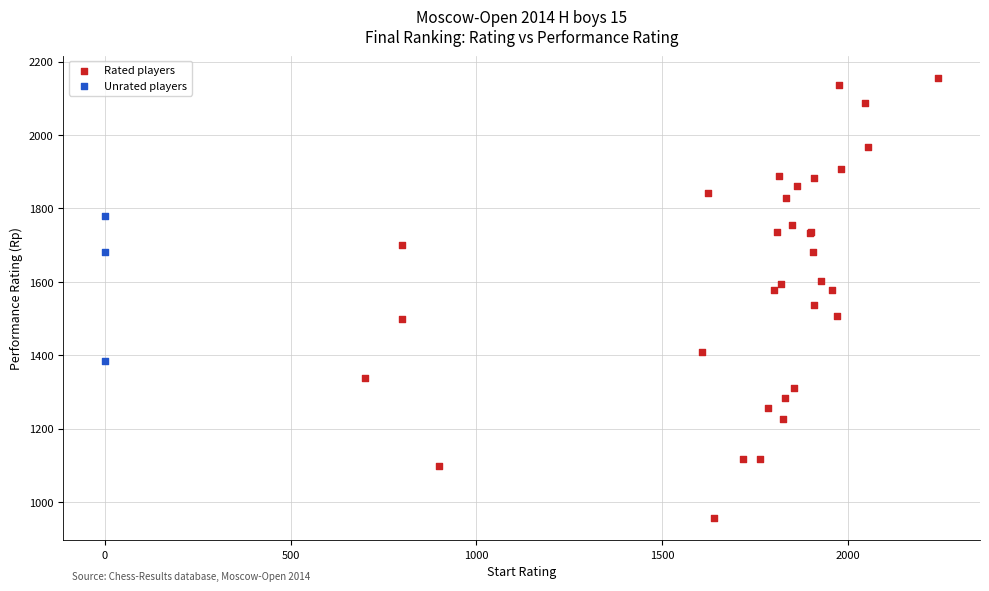

Which series reaches the minimum Y coordinate?

Rated players